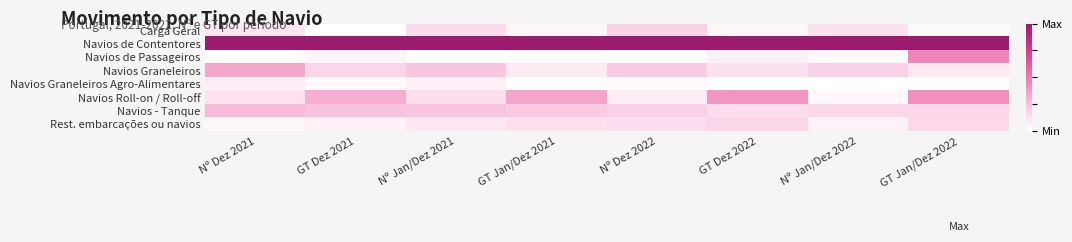

Which series changed the most between Nº Jan/Dez 2021 and GT Dez 2022?

Navios Roll-on / Roll-off